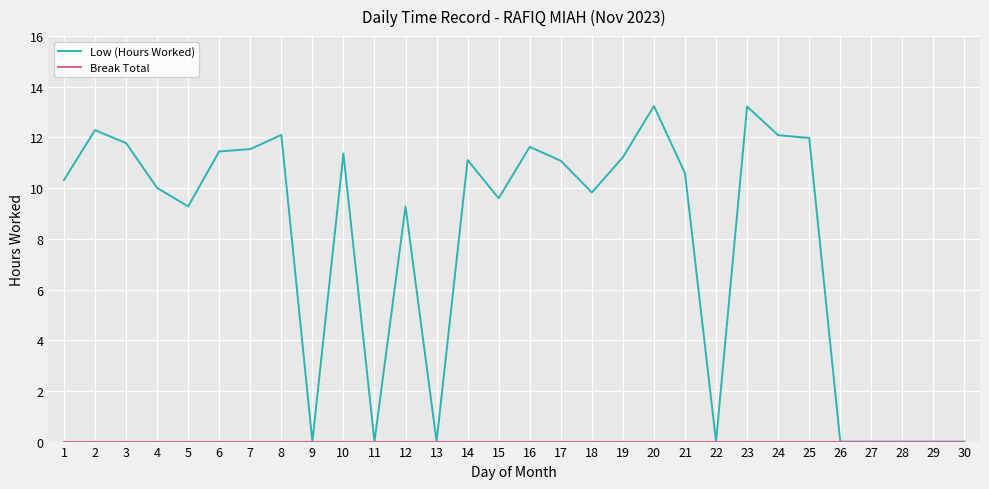

What is the difference between the highest and lowest values at 17?

11.1